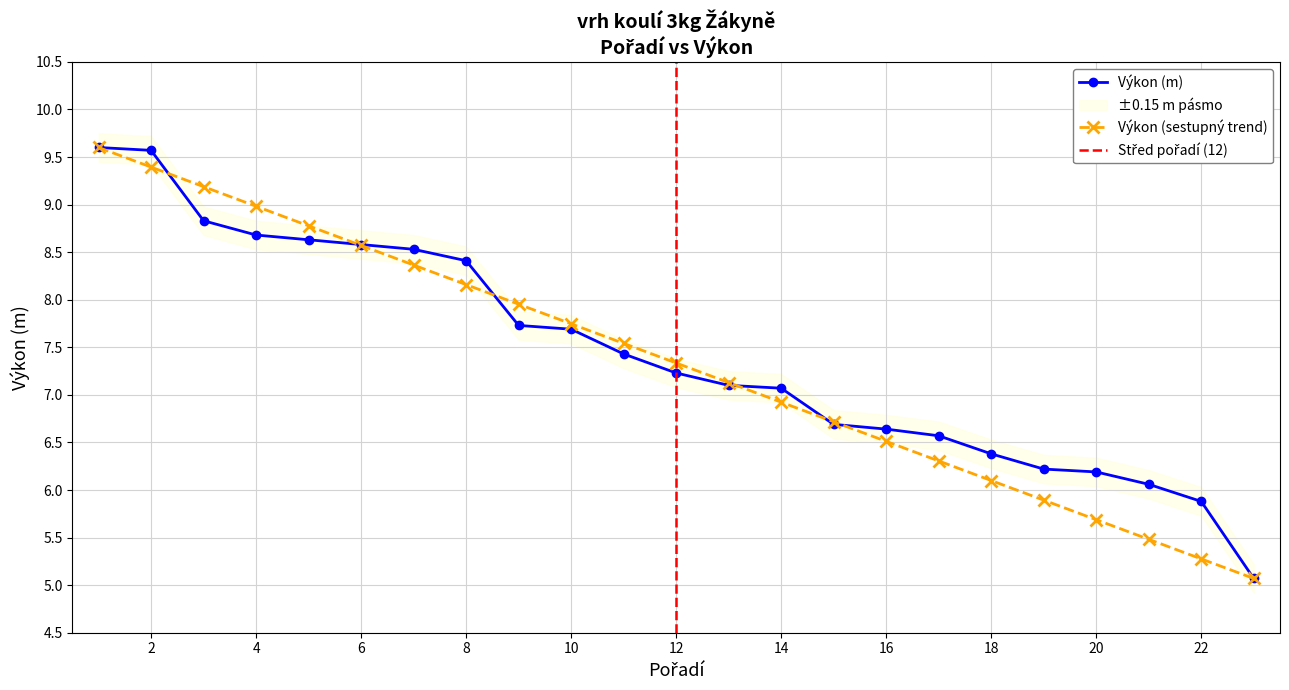

True or false: Výkon (sestupný trend) has more than 1 points higher than both neighbors.

False